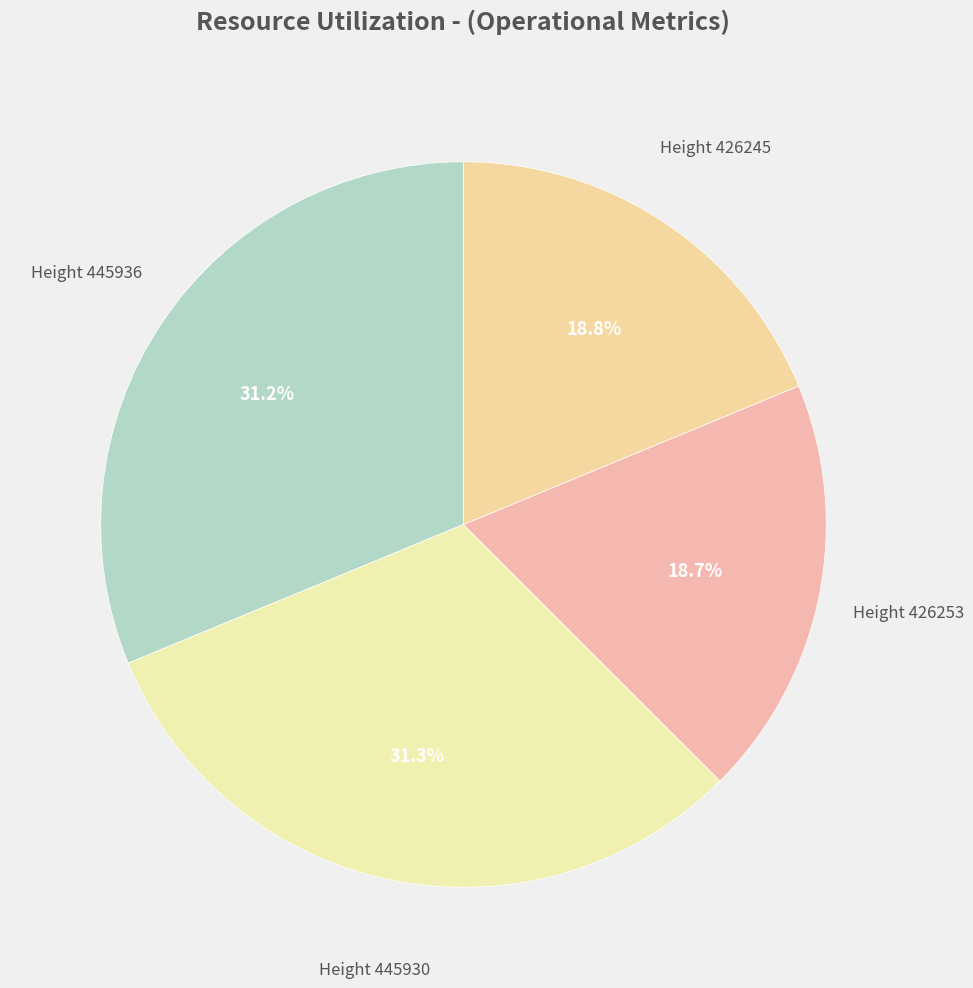

Combined, what portion of the pie is Height 445936 and Height 426245?

50.0%